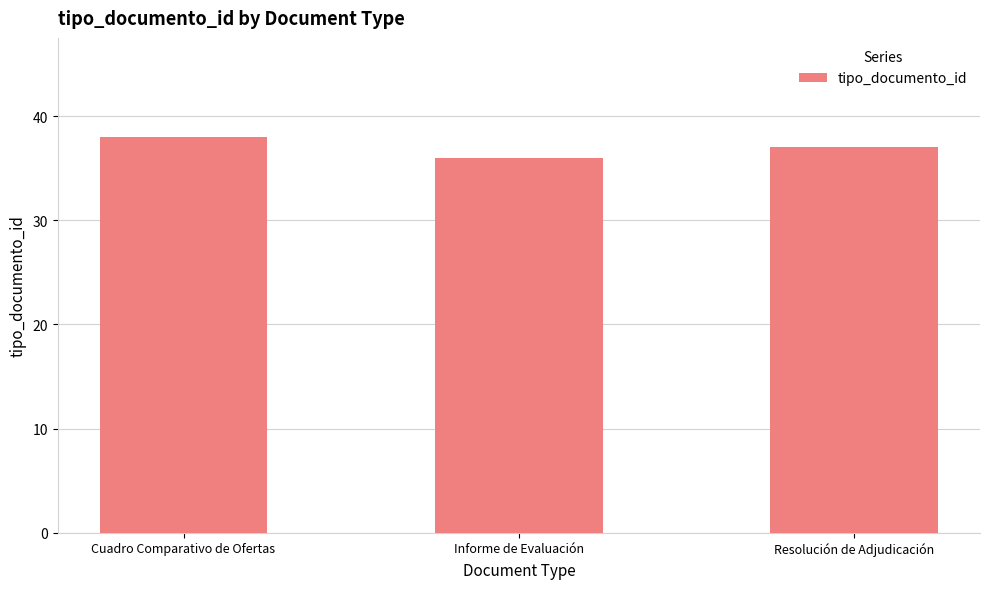

Count the number of categories in the chart.

3